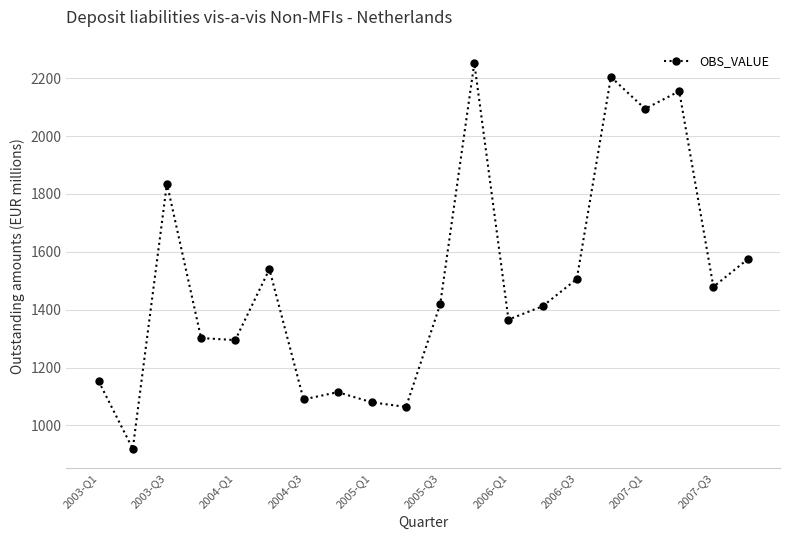

How many categories are shown in the chart?

20